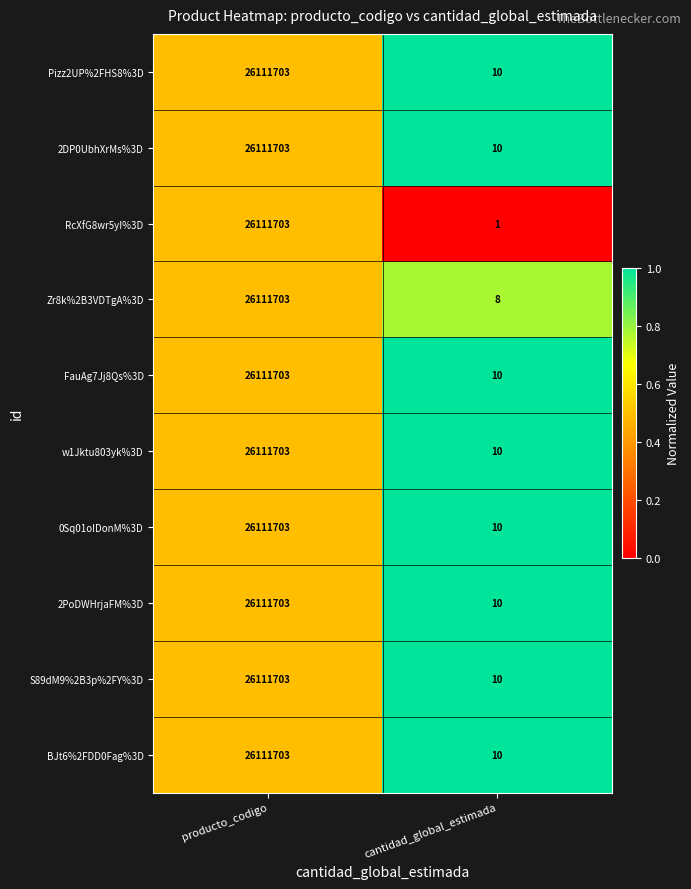

What is the minimum value for Zr8k%2B3VDTgA%3D?

8